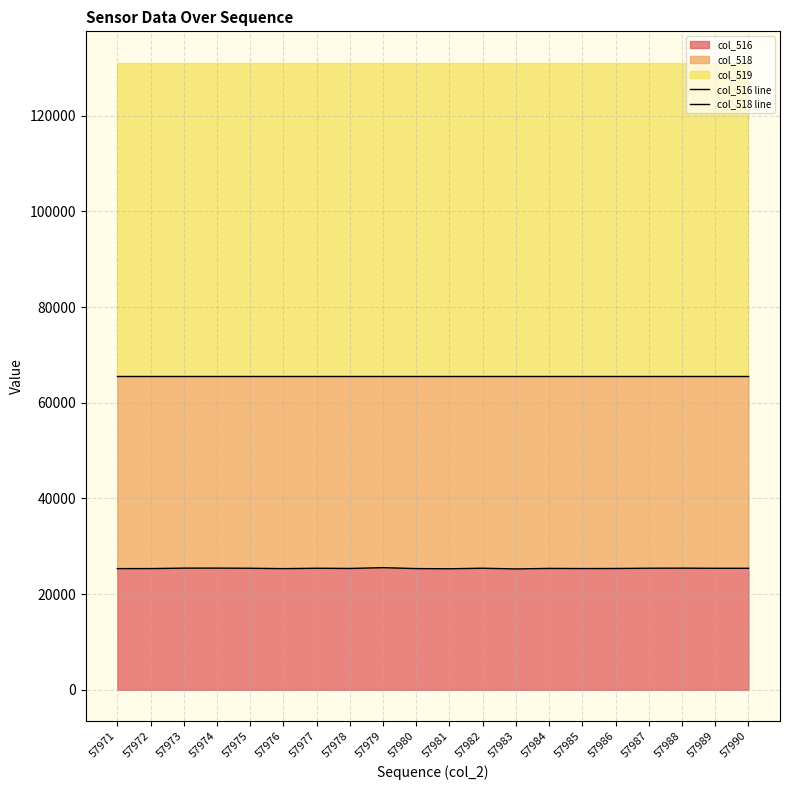

True or false: col_516 line has a value of 7251 at 57988.

False